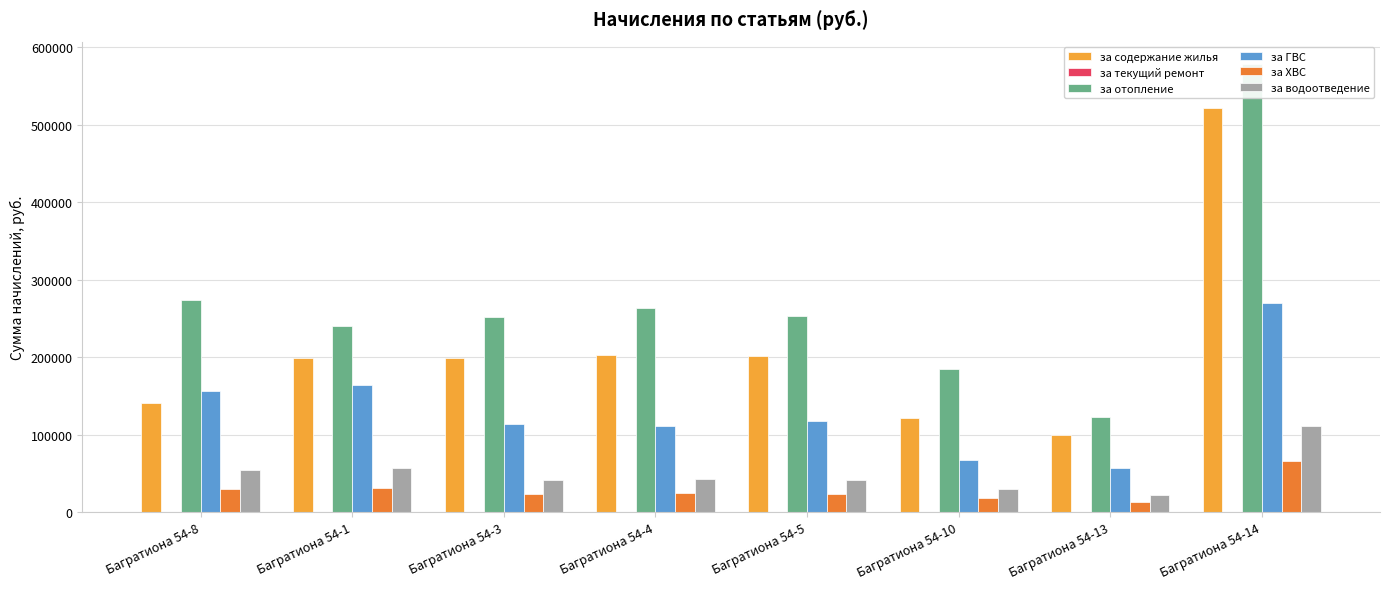

What is the spread (max minus min) of values at Багратиона 54-1?

239485.5